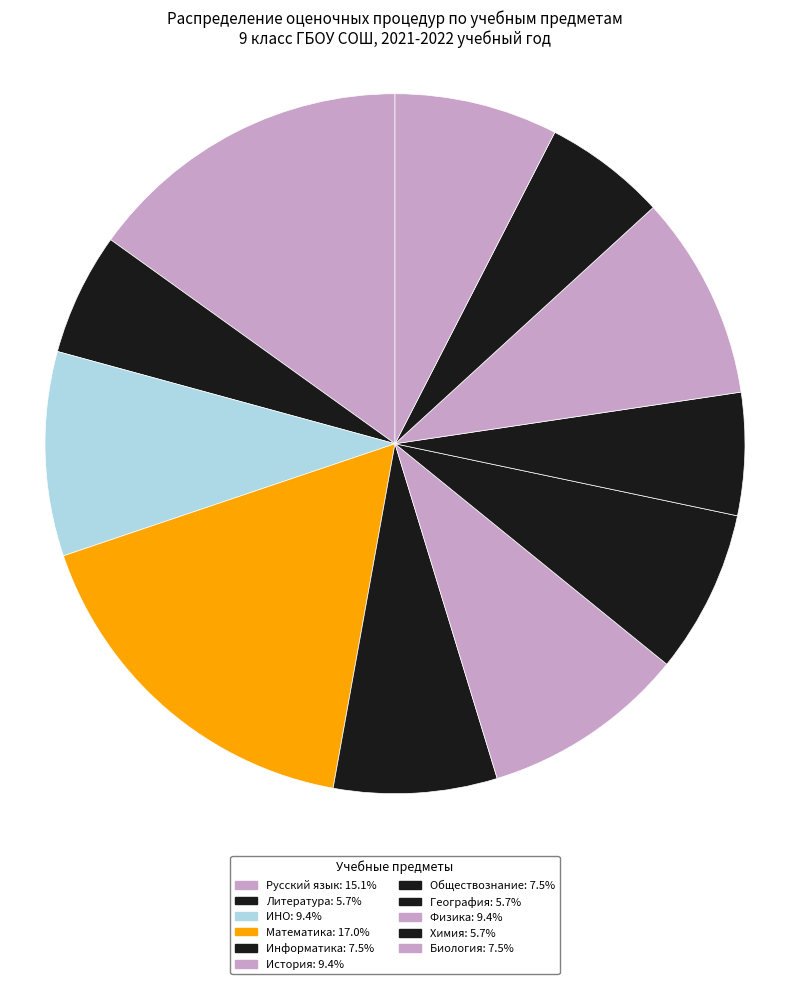

Count the number of slices in the pie.

11